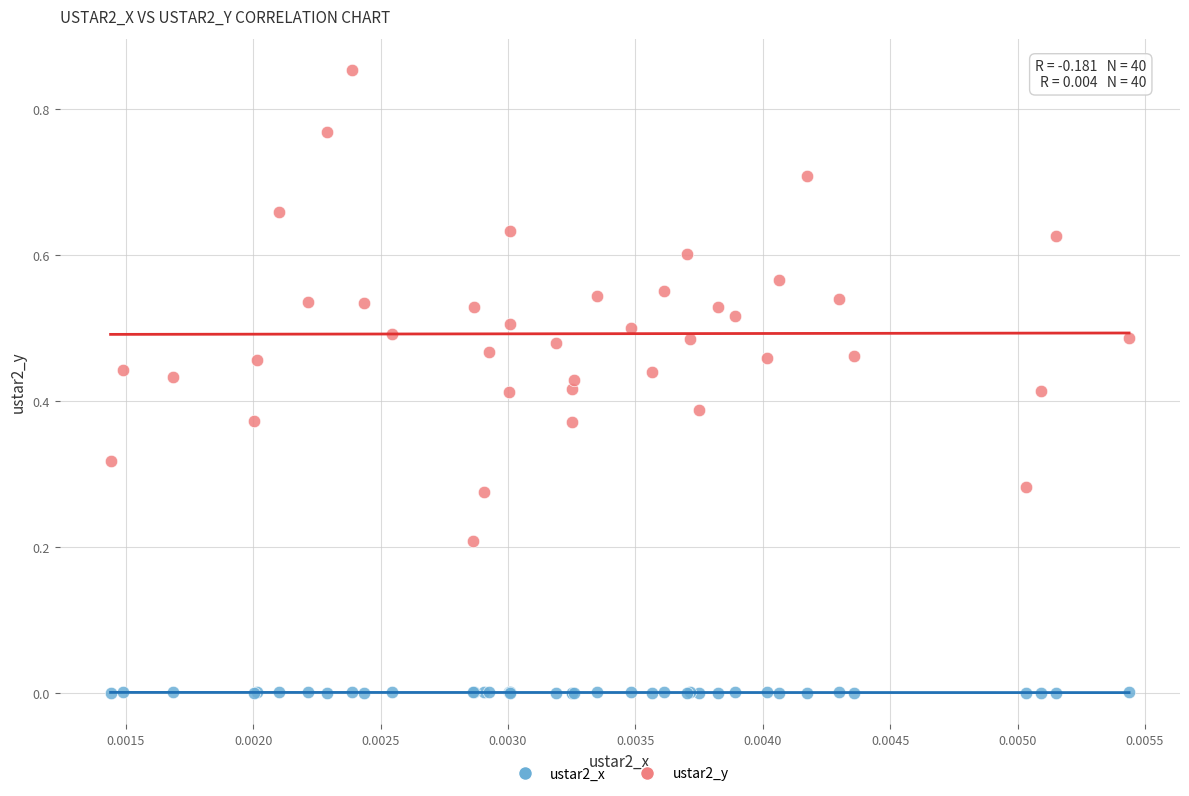

Which series contains the highest Y value?

ustar2_y